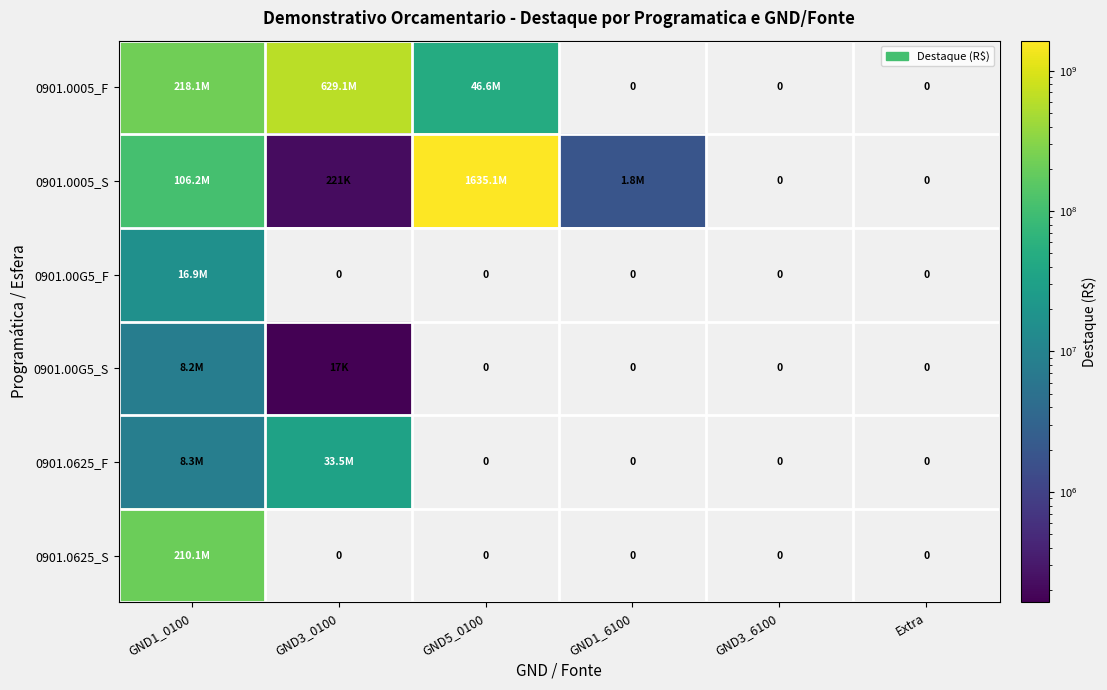

Where is 0901.0625_F nearest to the value 16773183?

GND1_0100